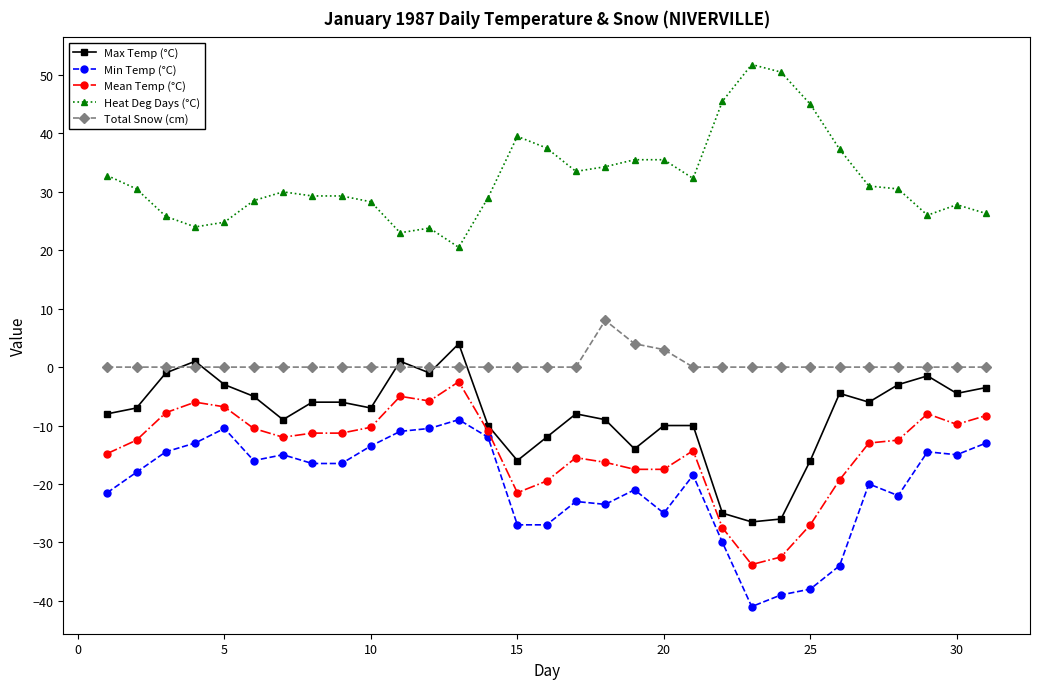

True or false: Mean Temp (°C) has more than 1 interior local peaks.

True